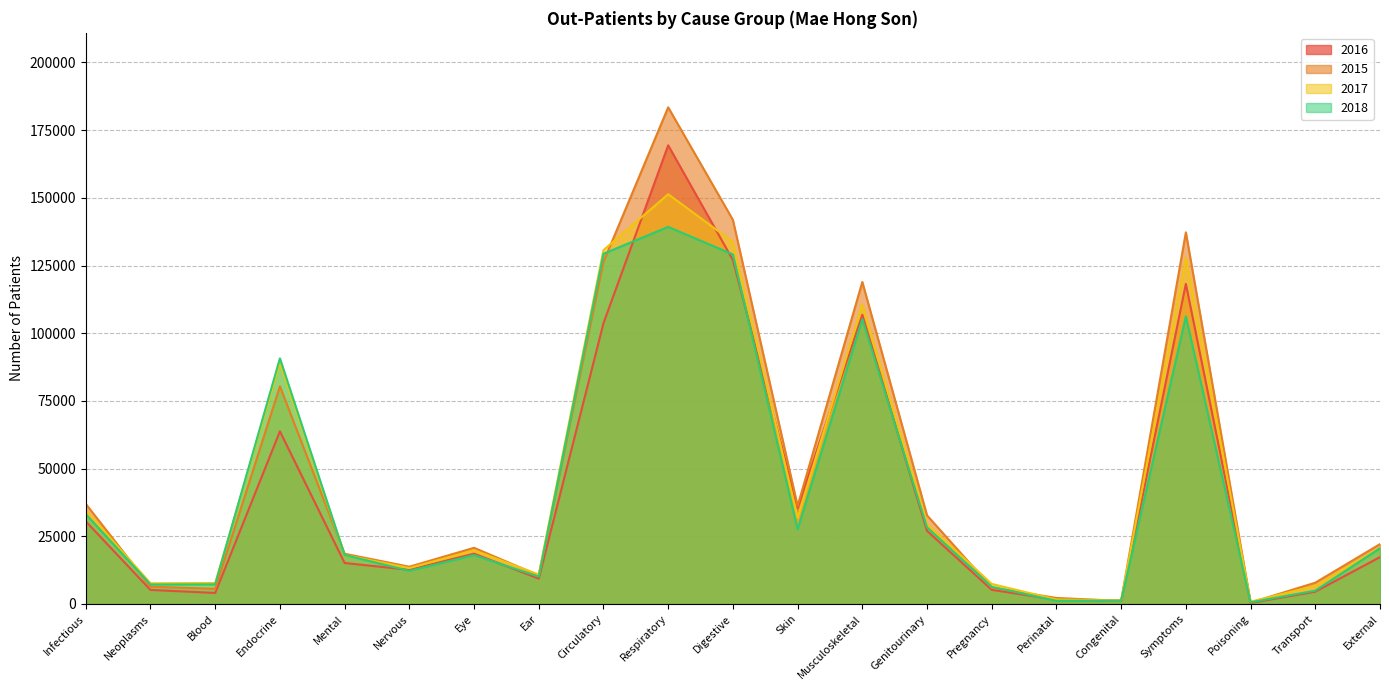

True or false: 2016 has a value of 106822 at Musculoskeletal.

True